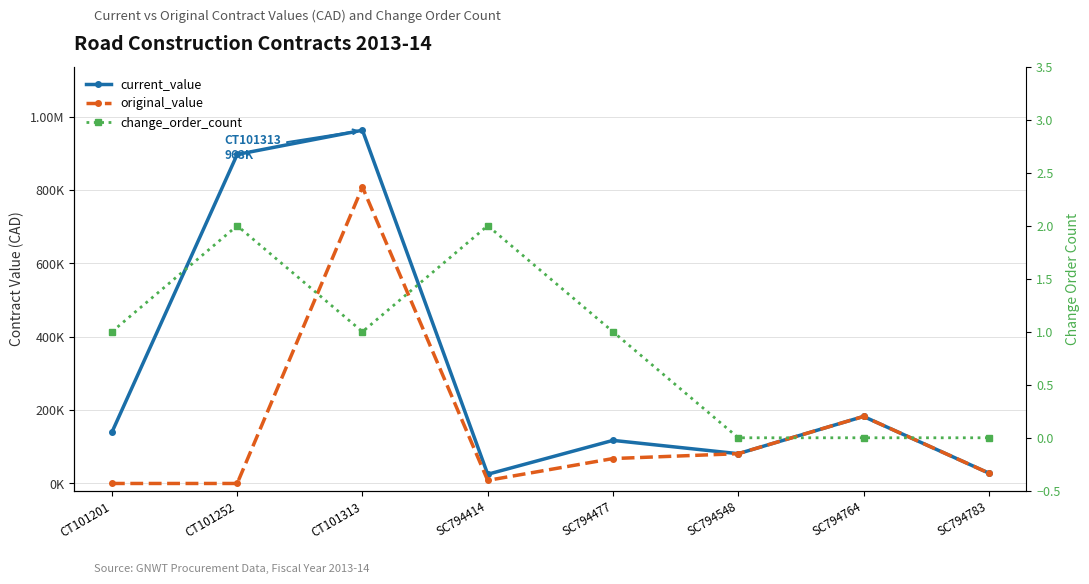

Rank the categories by current_value value from highest to lowest.

CT101313, CT101252, SC794764, CT101201, SC794477, SC794548, SC794783, SC794414